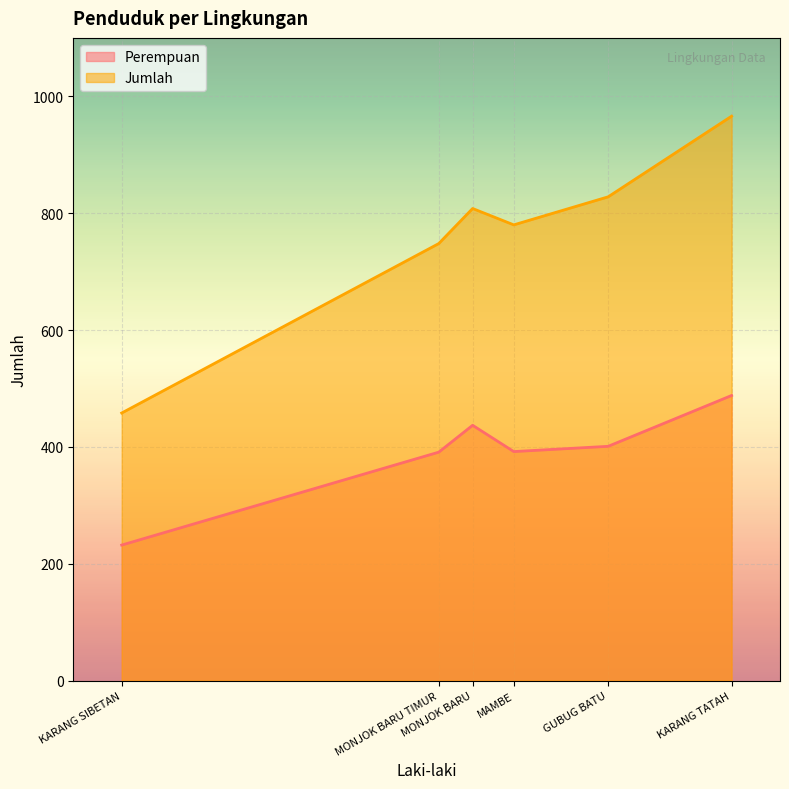

The Jumlah series shows 417 at MONJOK BARU TIMUR. True or false?

False